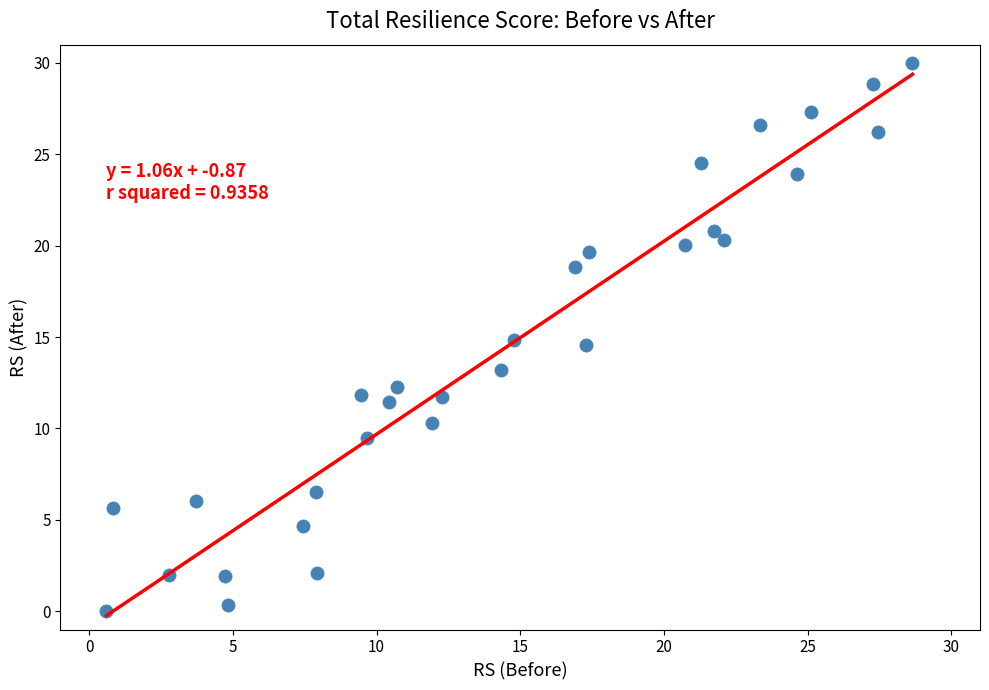

What is the range of X values (max minus min)?

28.1